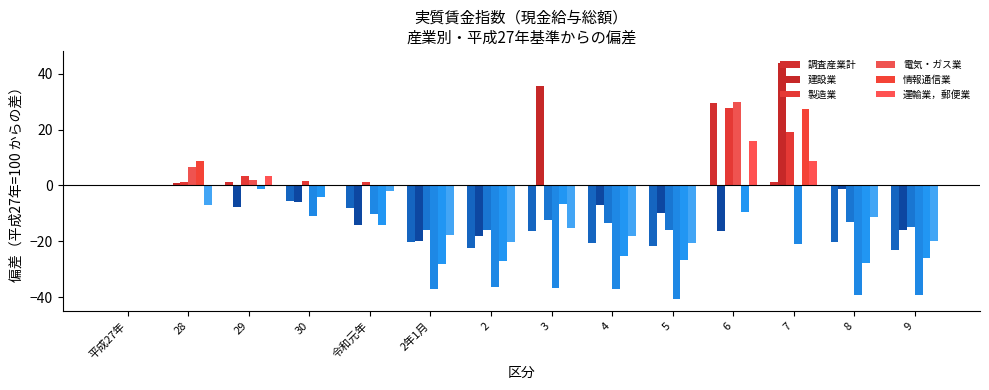

Count the number of categories in the chart.

14